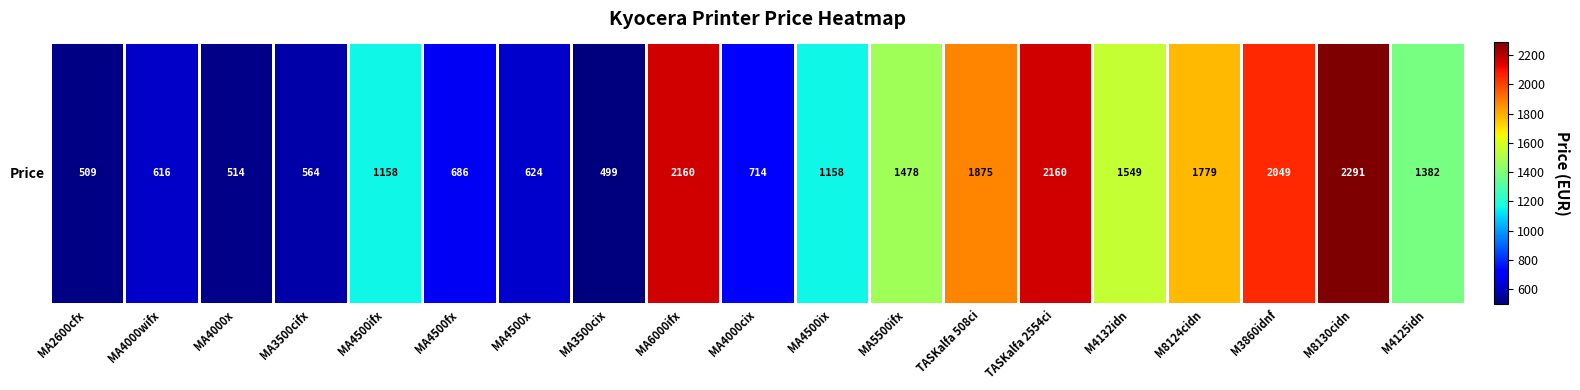

Count the number of categories in the chart.

19